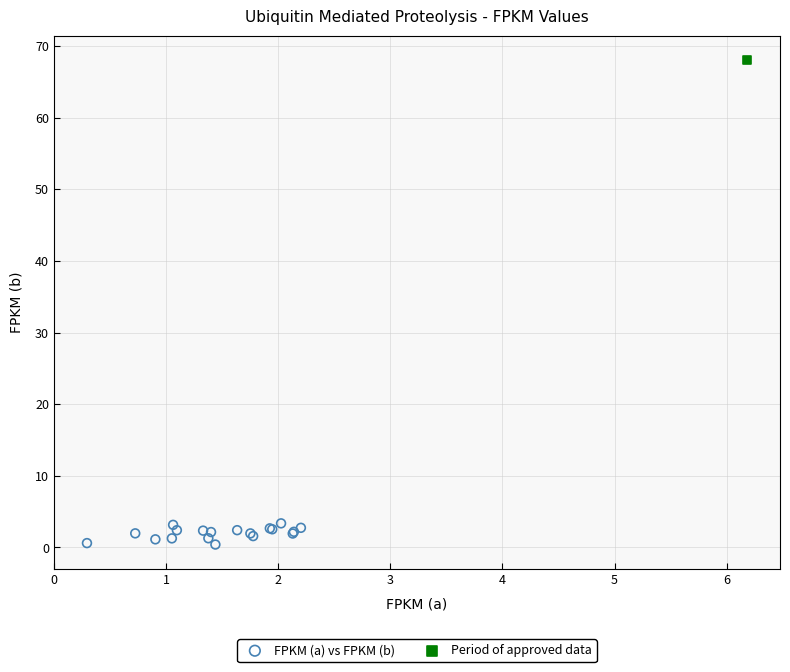

What are all the series names shown in the legend?

FPKM (a) vs FPKM (b), Period of approved data